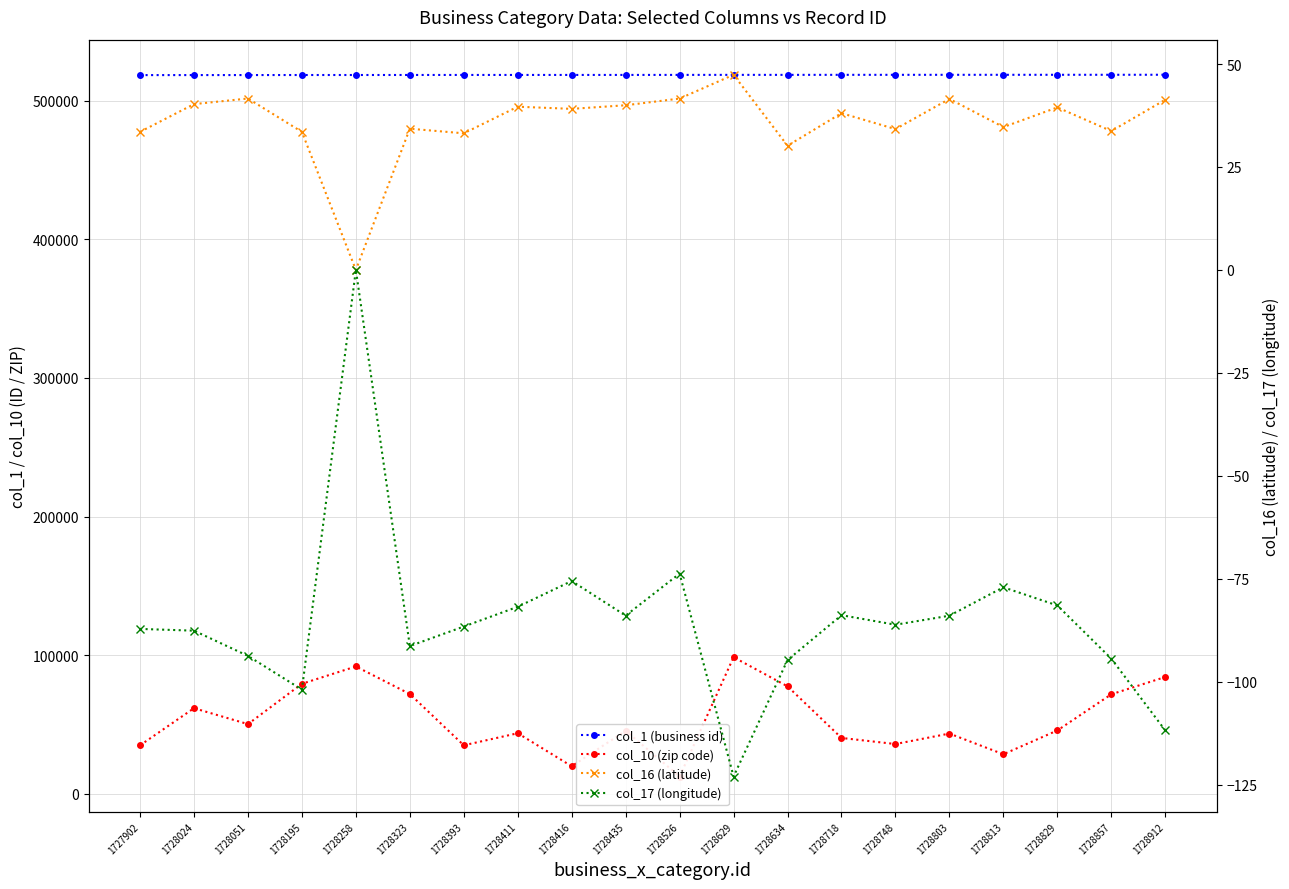

The col_10 (zip code) series shows 17992.3 at 1728526. True or false?

False